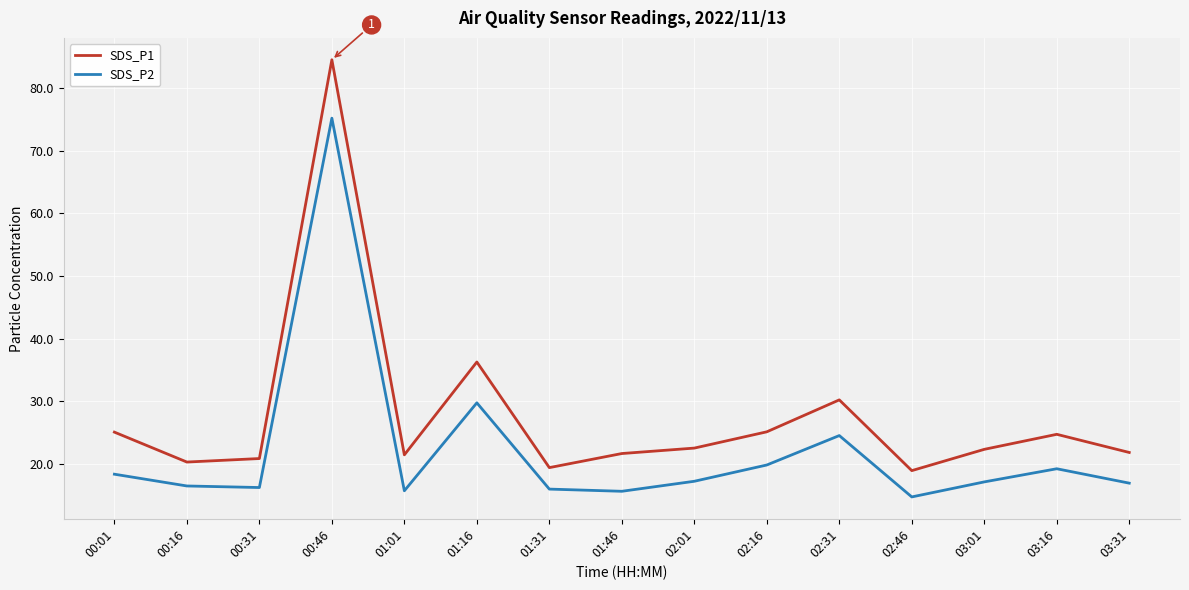

Which series has the largest range (max minus min)?

SDS_P1